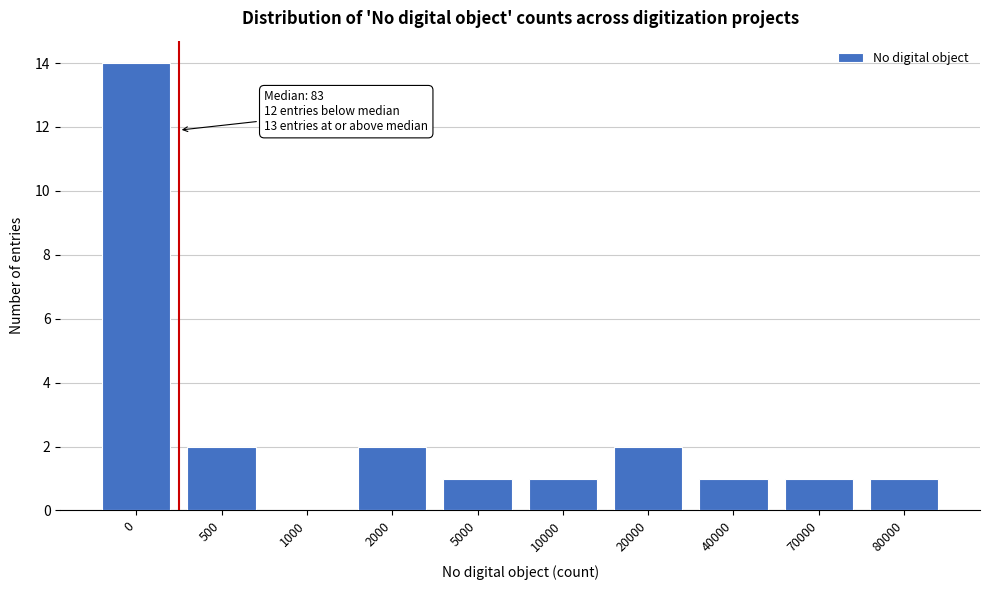

Reading left to right, transcribe all the data shown in this chart.

0=14	500=2	1000=0	2000=2	5000=1	10000=1	20000=2	40000=1	70000=1	80000=1